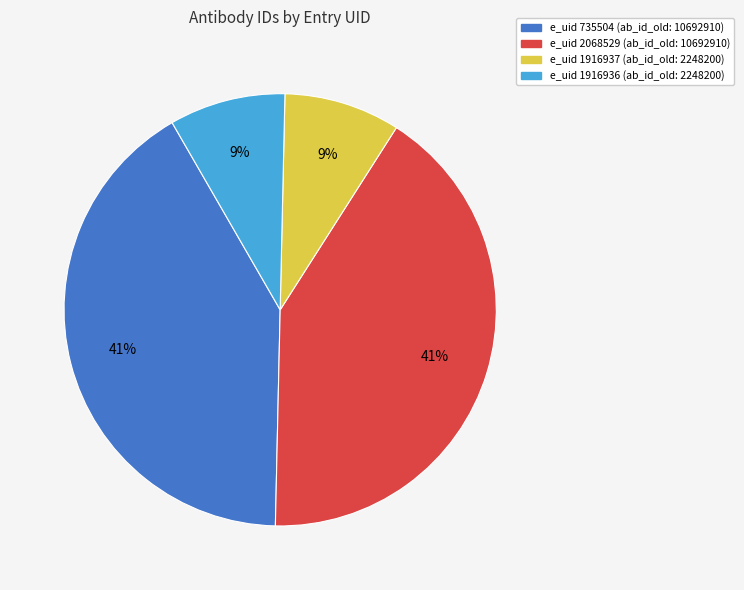

Does any single category account for the majority?

No